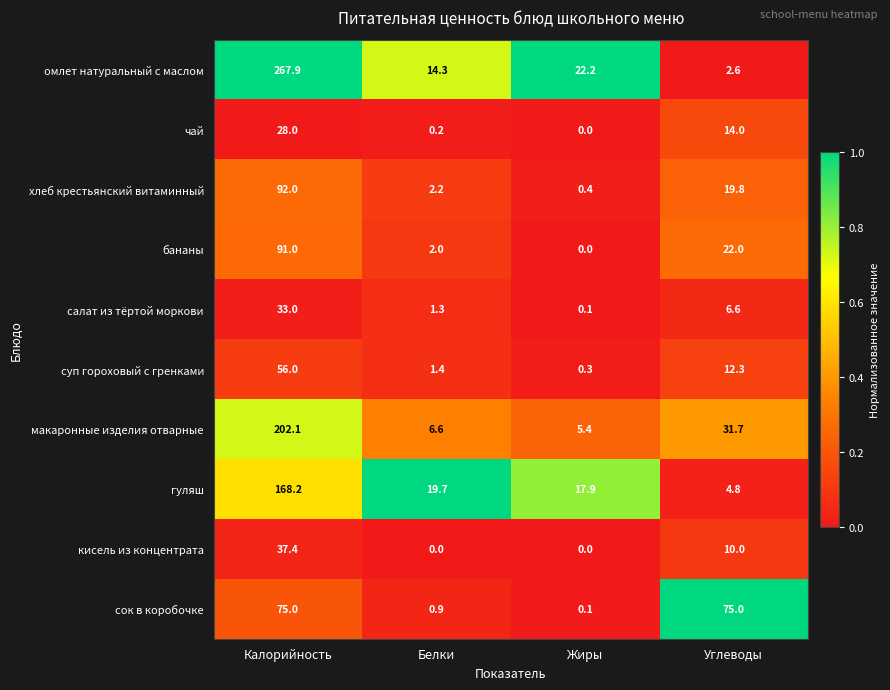

What is the difference between the highest and lowest values at Белки?

19.7